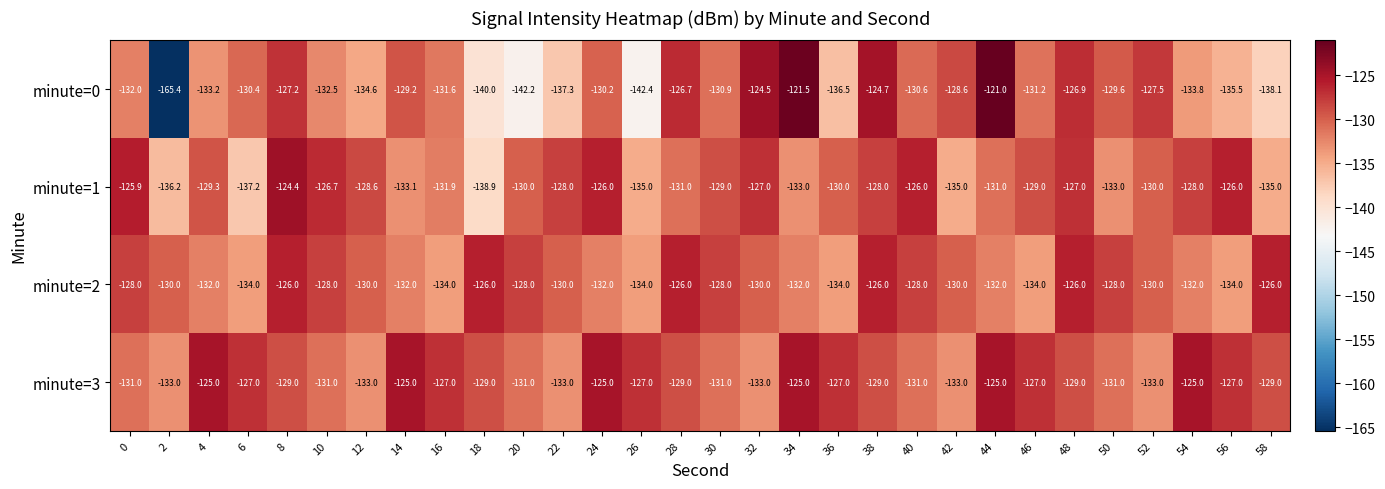

The value of minute=2 at 2 is -130.0. True or false?

True